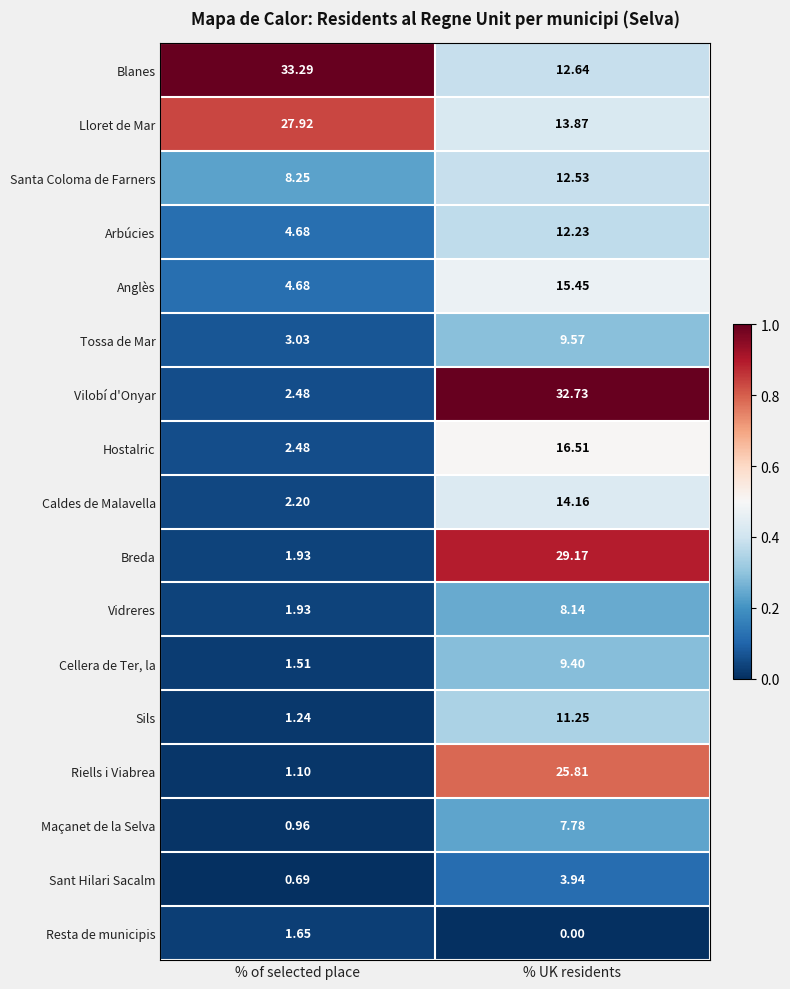

At which label does Vilobí d'Onyar reach its minimum?

% of selected place